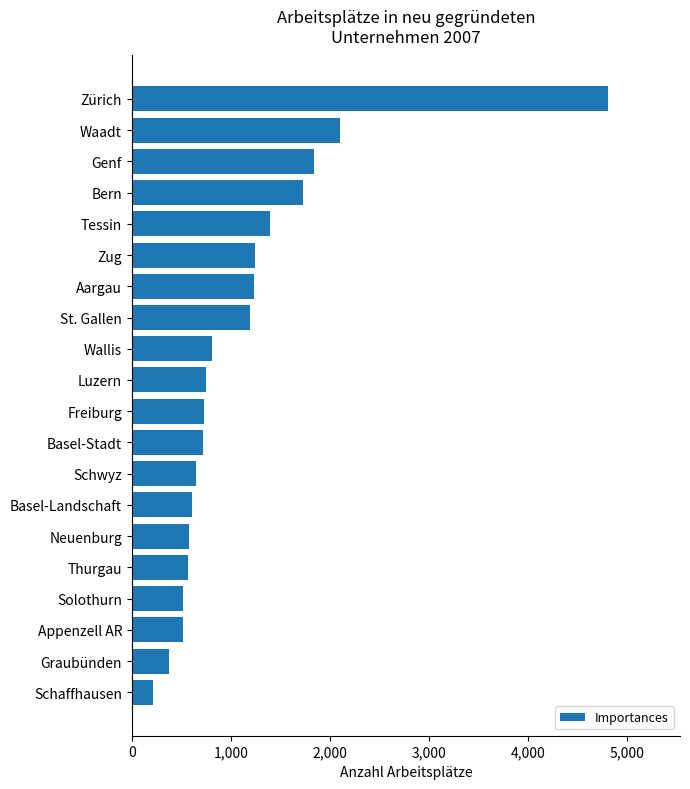

Which label corresponds to the smallest value in the chart?

Schaffhausen